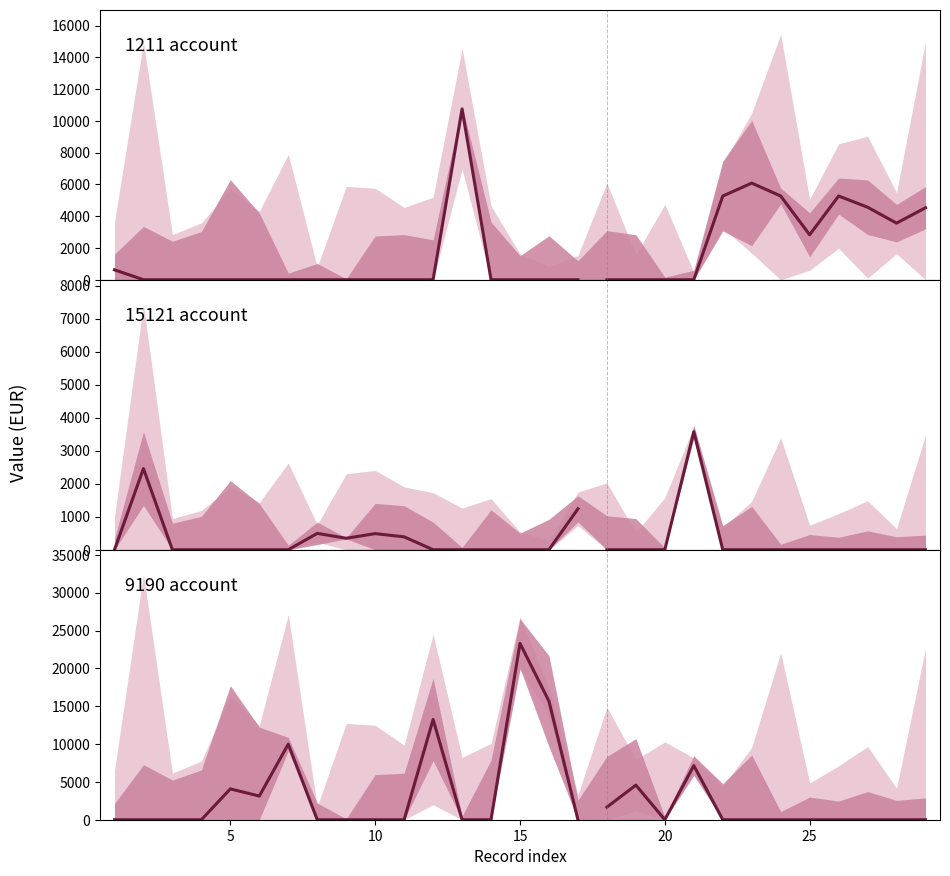

The value of 15121 at 17 is 1743.3. True or false?

False